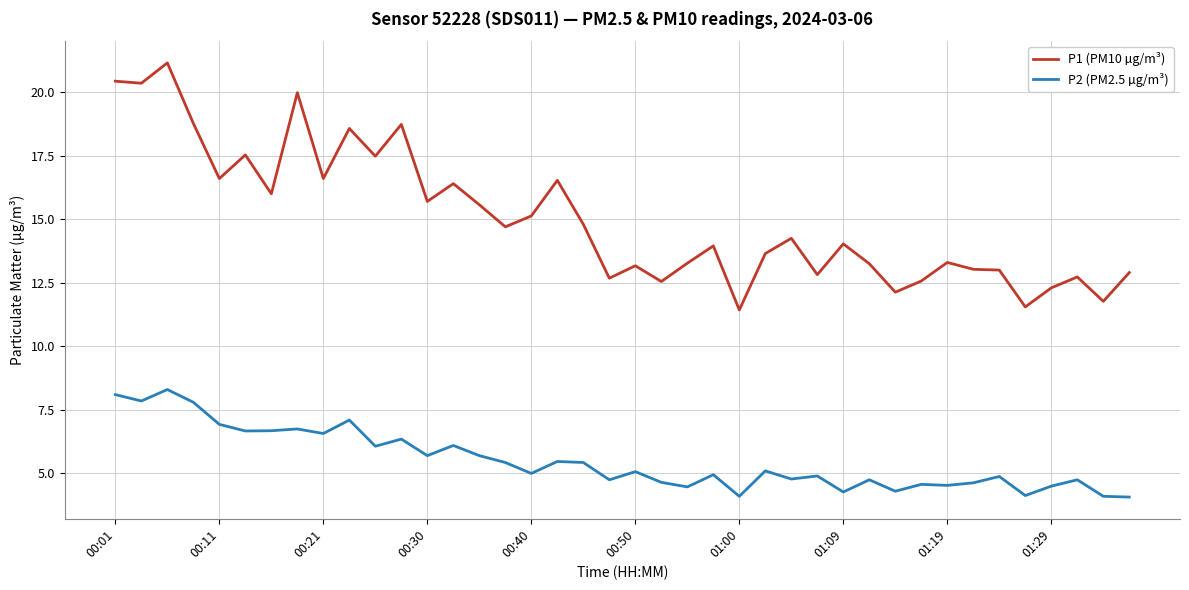

Which series has the largest total across all categories?

P1 (PM10 µg/m³)